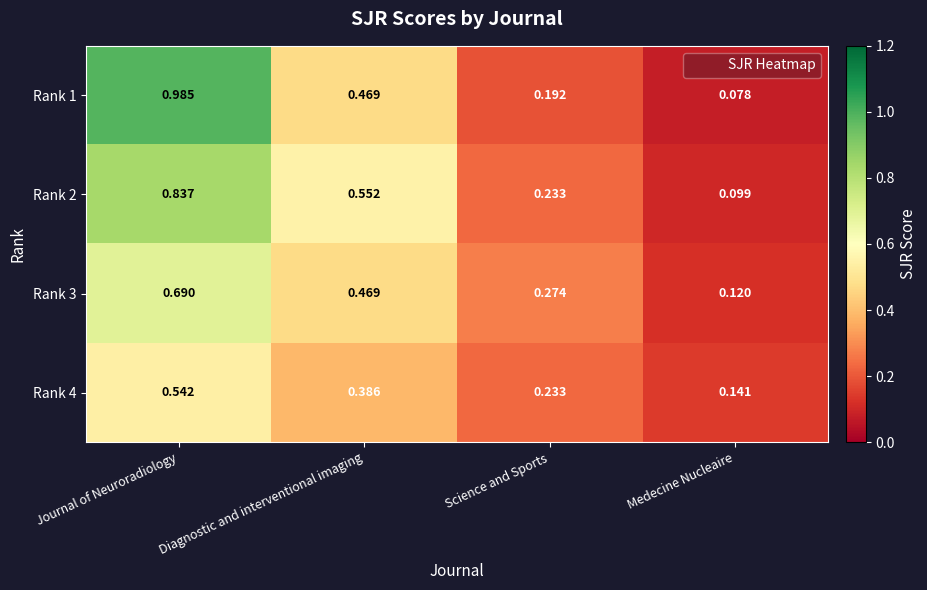

At which category is the sum across all series the highest?

Journal of Neuroradiology